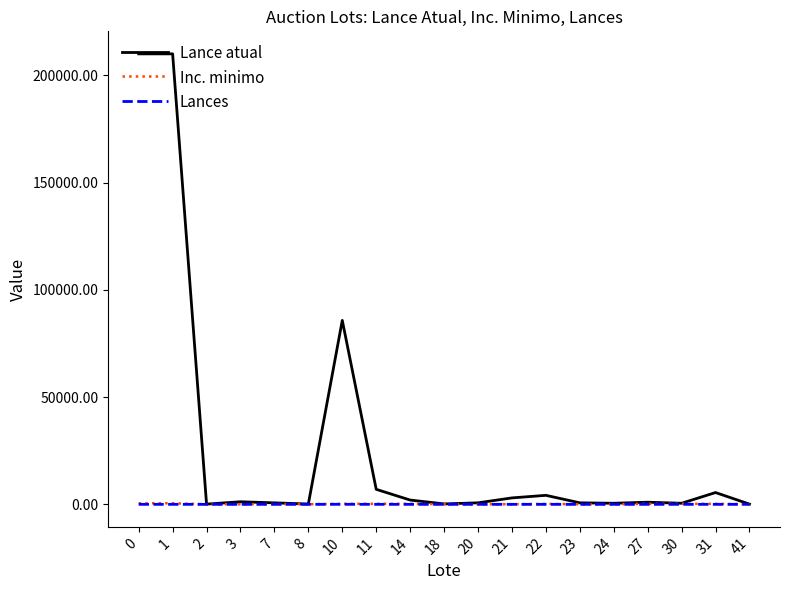

What is the greatest value displayed?

210000